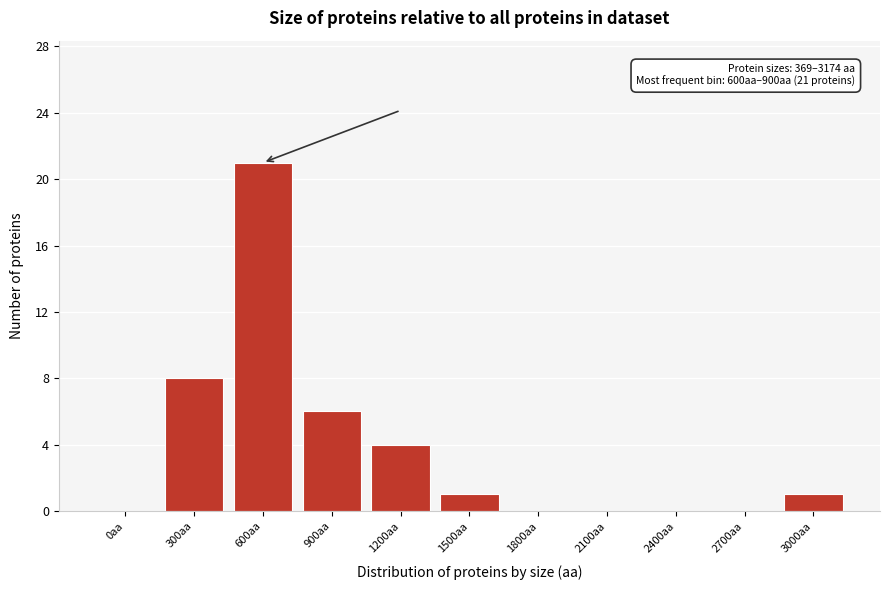

Reading left to right, transcribe all the data shown in this chart.

0aa=0	300aa=8	600aa=21	900aa=6	1200aa=4	1500aa=1	1800aa=0	2100aa=0	2400aa=0	2700aa=0	3000aa=1